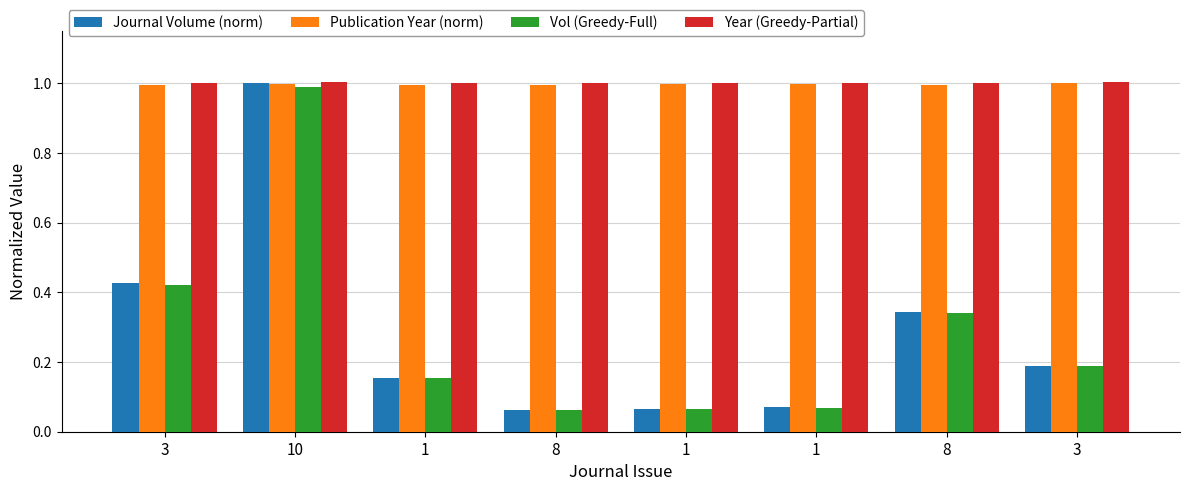

The Journal Volume (norm) series shows 0.1 at 1. True or false?

True